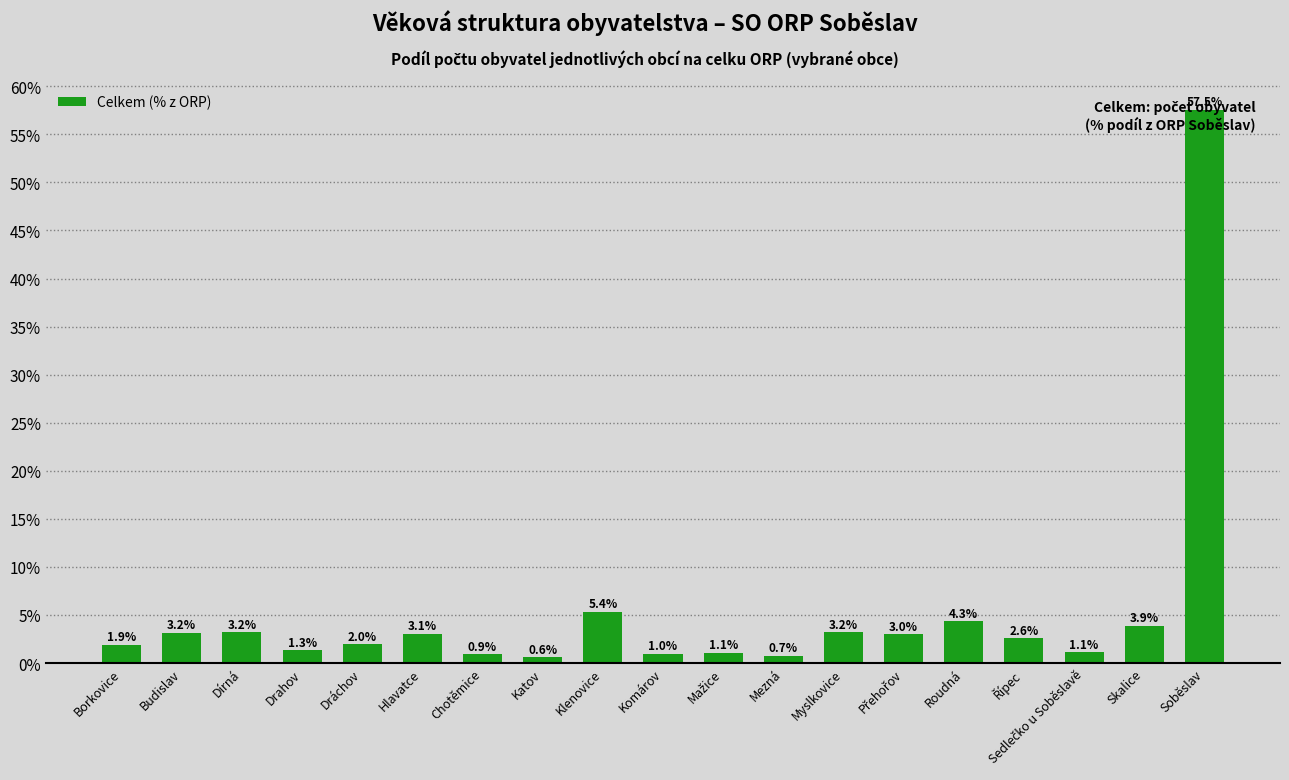

What is the difference between the values at Dráchov and Komárov?

1.0